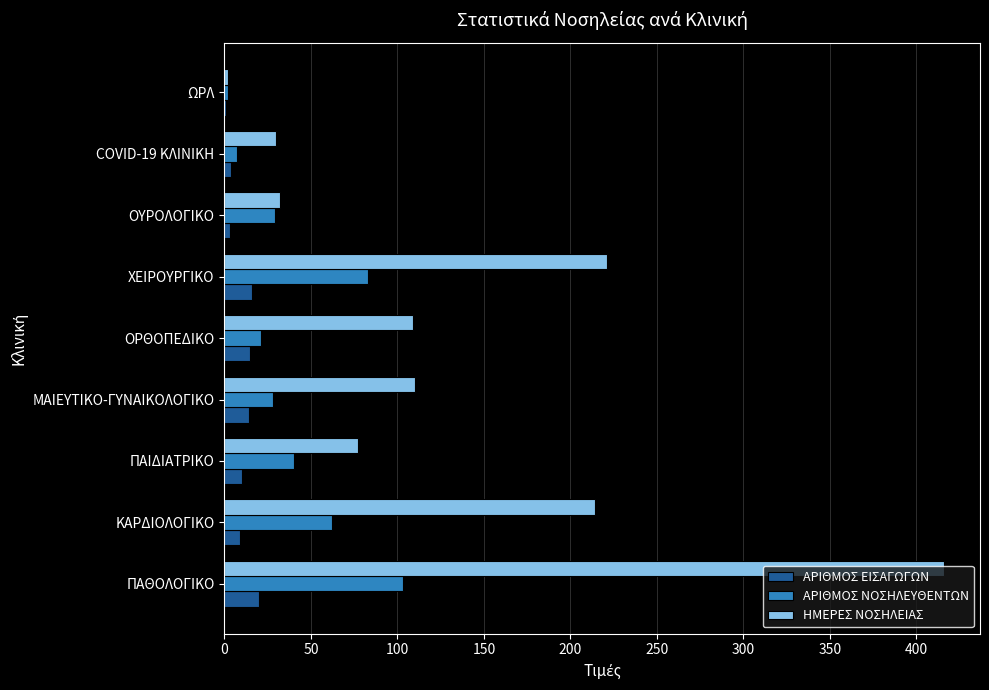

True or false: ΗΜΕΡΕΣ ΝΟΣΗΛΕΙΑΣ has a value of 30 at COVID-19 ΚΛΙΝΙΚΗ.

True